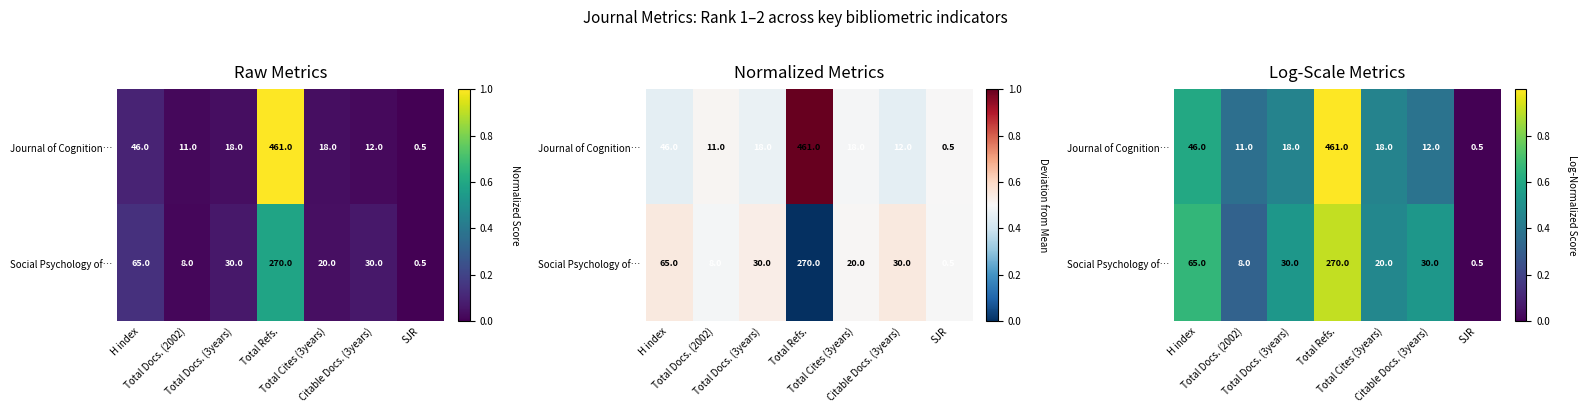

Which category has the highest value in the Journal of Cognition… series?

Total Refs.